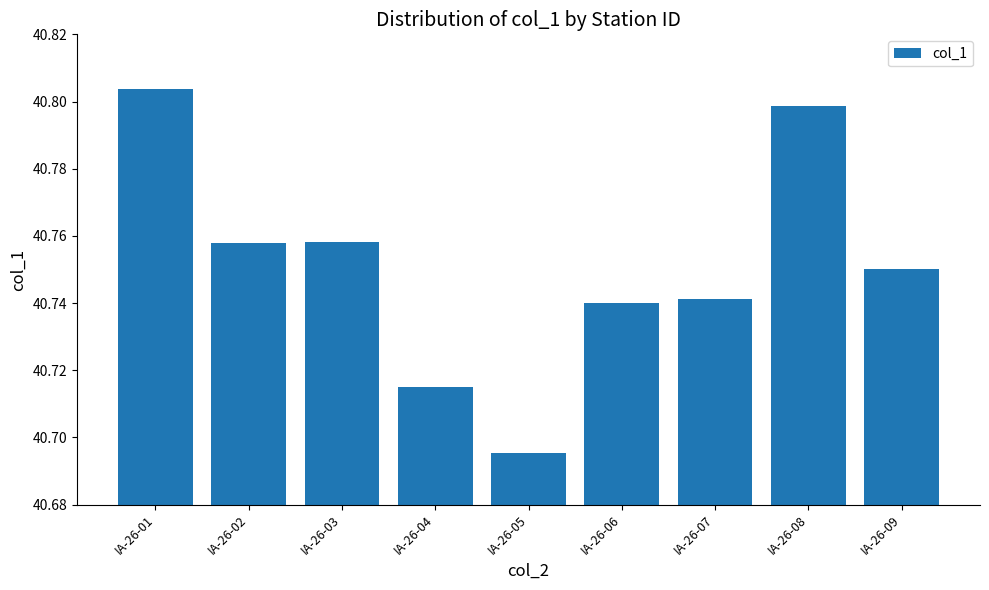

At which category does the chart reach its minimum across all series?

IA-26-05